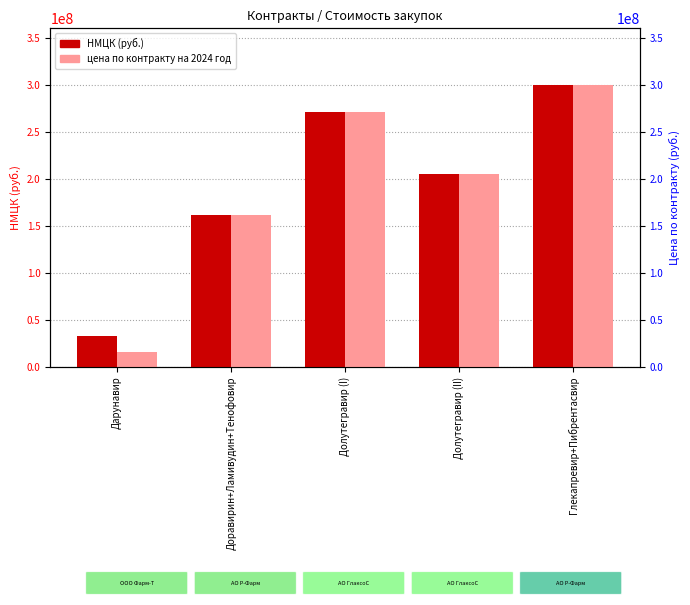

What is the sum of the цена по контракту на 2024 год values at Глекапревир+Пибрентасвир and Доравирин+Ламивудин+Тенофовир?

461204541.4